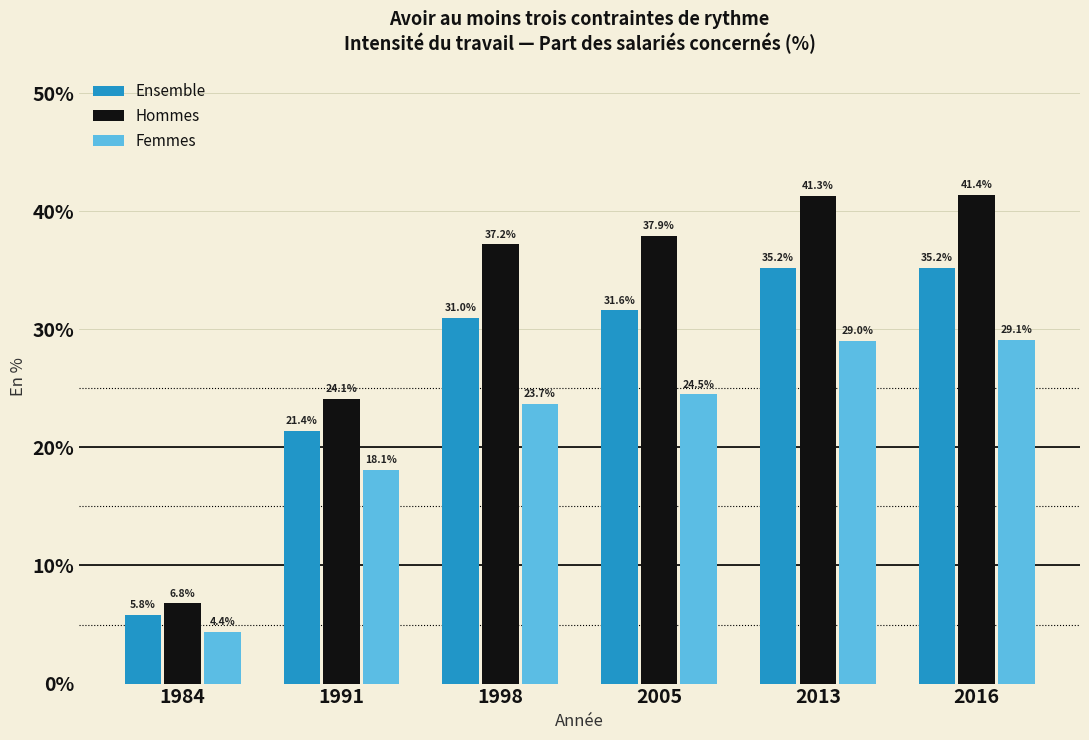

Is it true that Hommes equals 25.8 at 2005?

False